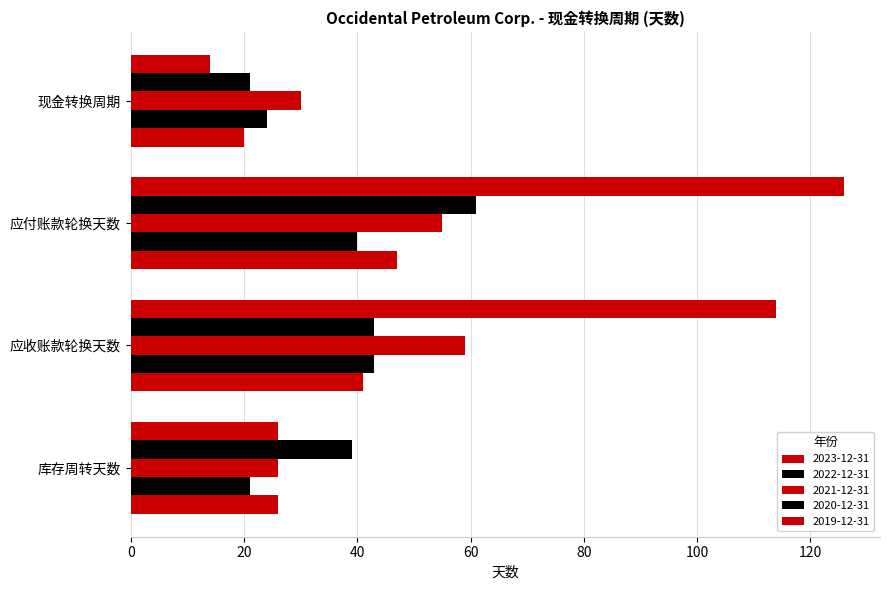

How many data points in 2023-12-31 are less than 41?

2